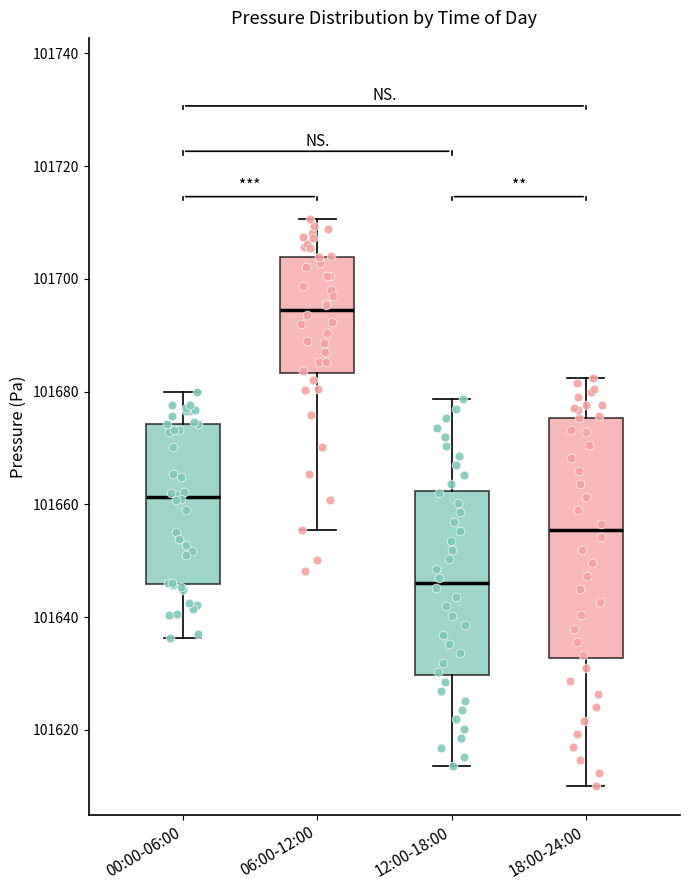

Which box's median line is the lowest?

12:00-18:00